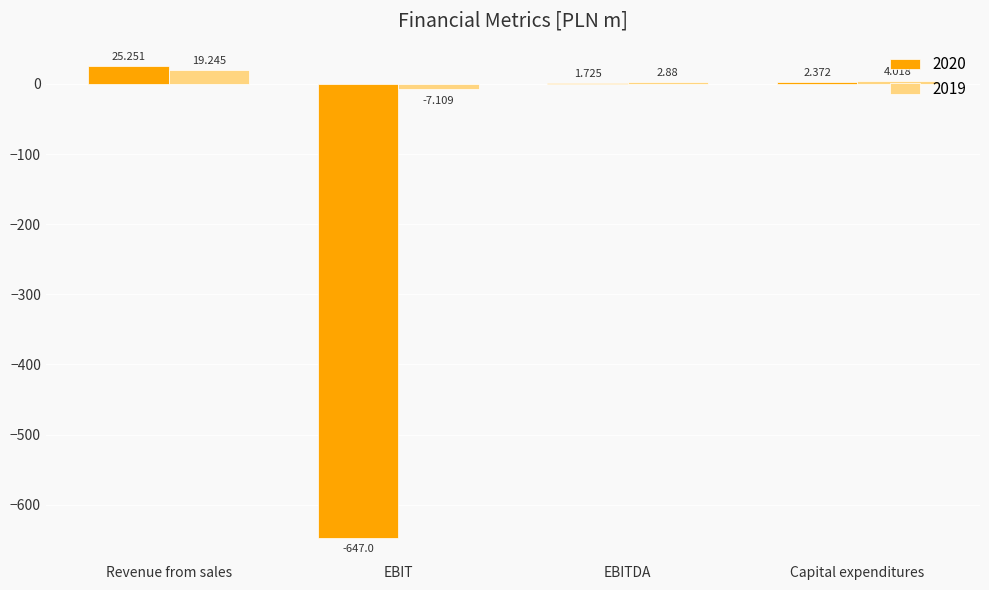

At which label does 2020 reach its peak?

Revenue from sales